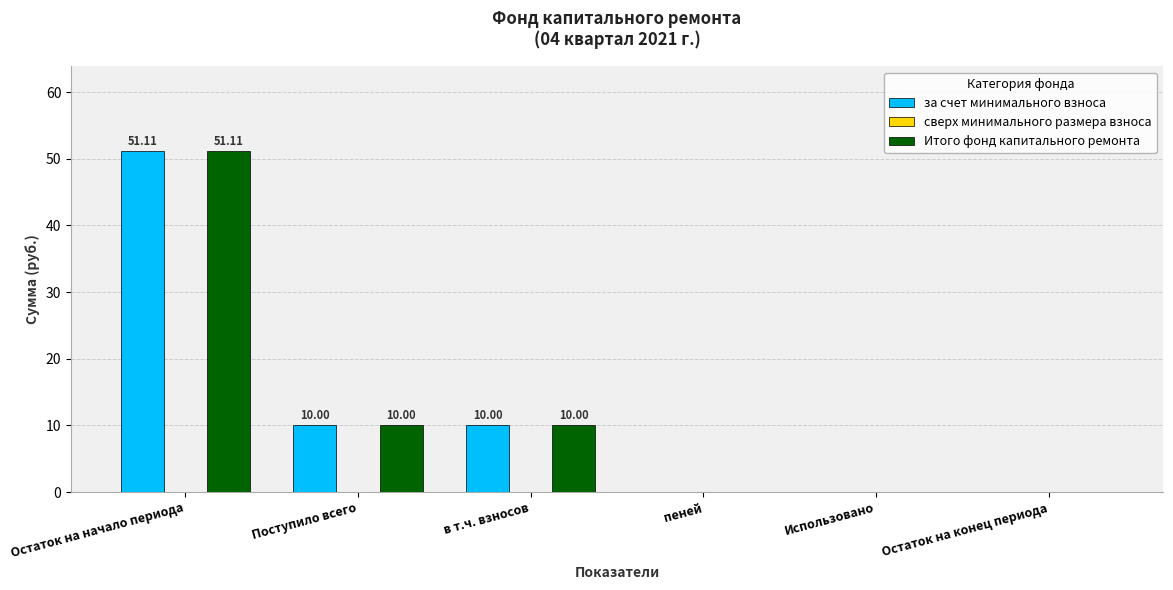

How many data points does each series have?

6